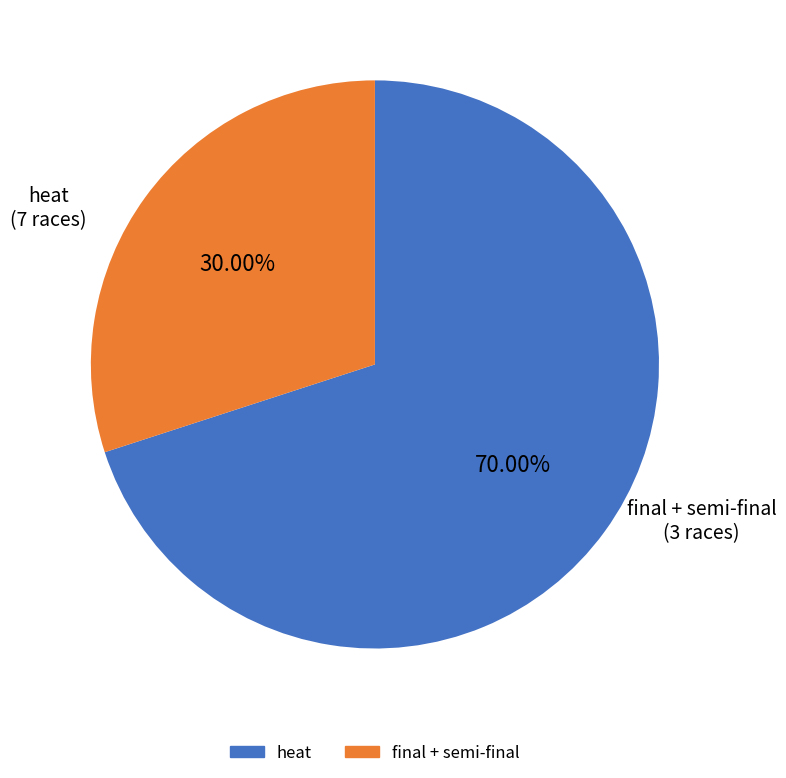

Rank the categories by value from lowest to highest.

final + semi-final, heat